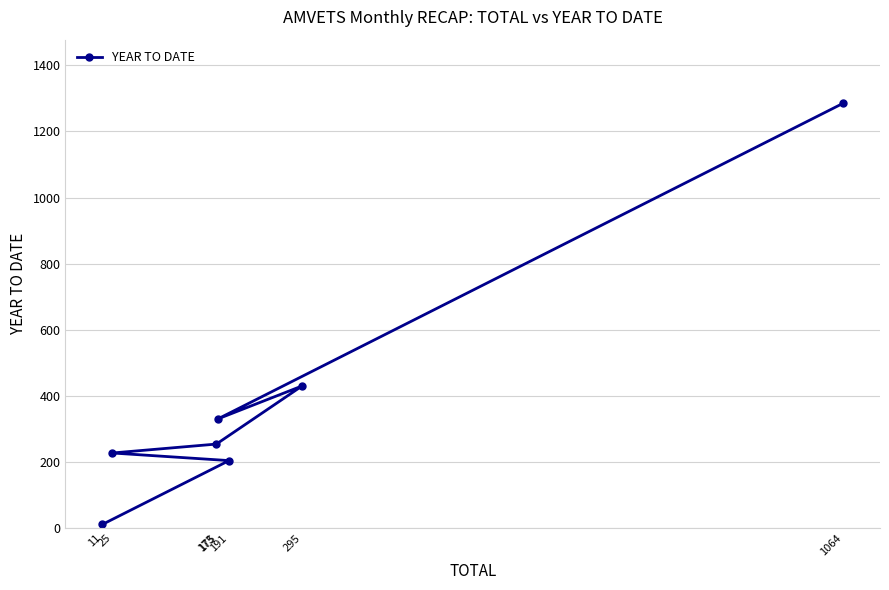

What is the ratio of the value at 191 to the value at 295?

0.5